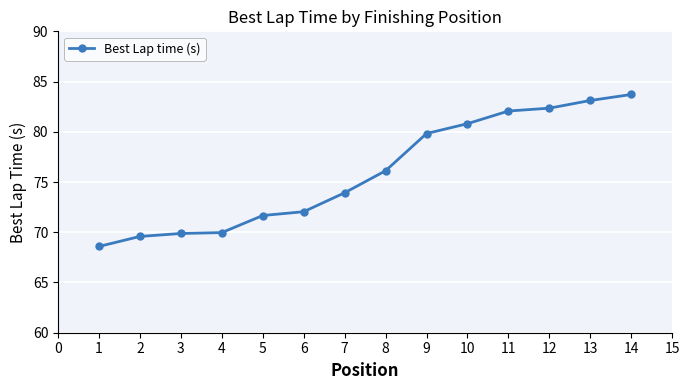

Between 7 and 9, which is larger?

9